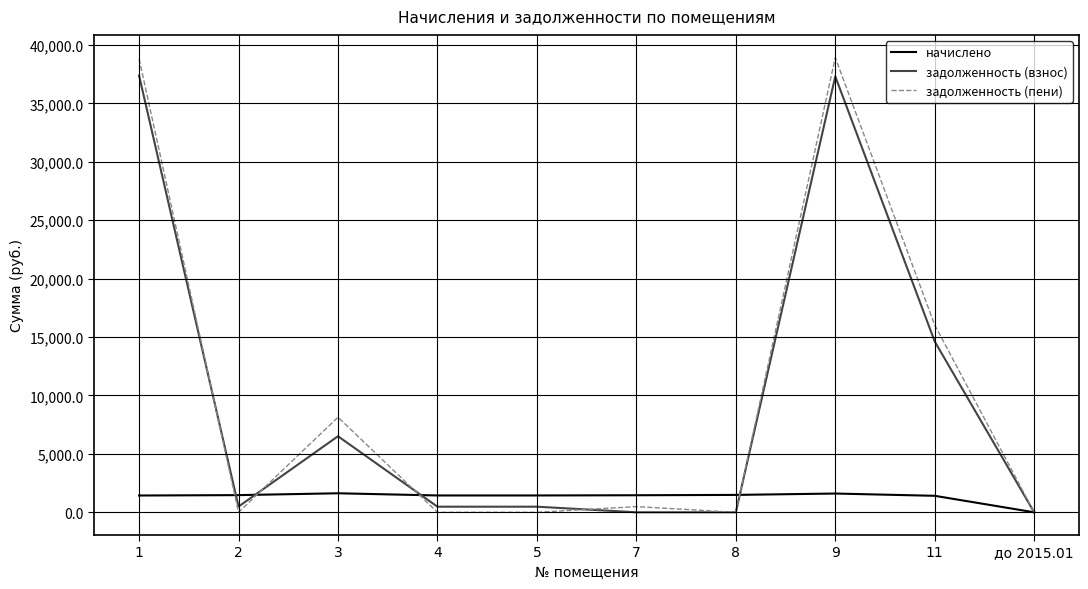

What is the spread (max minus min) of values at 1?

37387.3